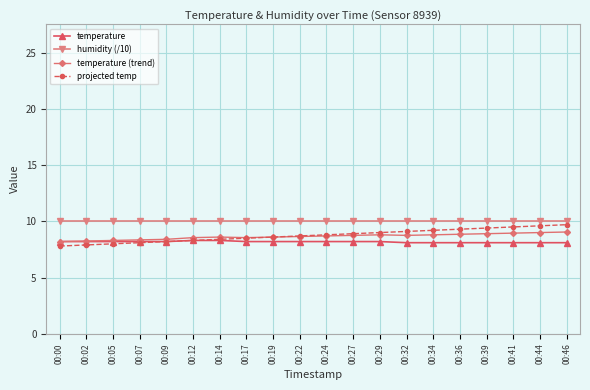

What is the value of the temperature (trend) point at the 6th from the left?

8.6